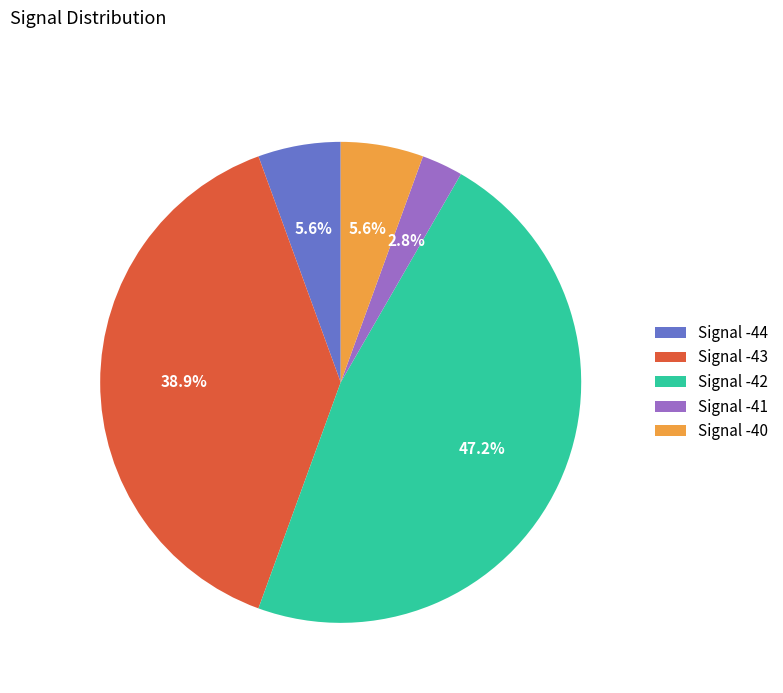

Does any single category account for the majority?

No